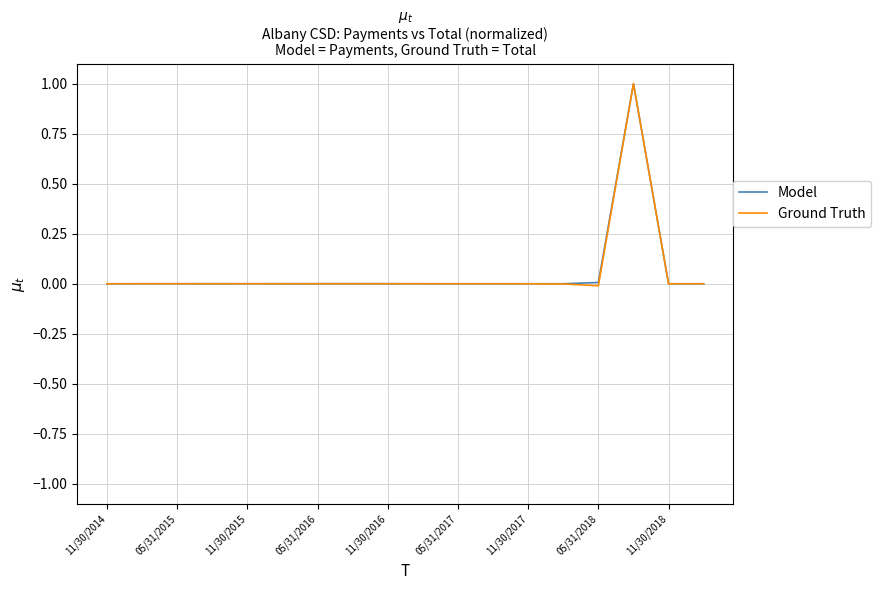

What is the maximum value shown in the chart?

1.0